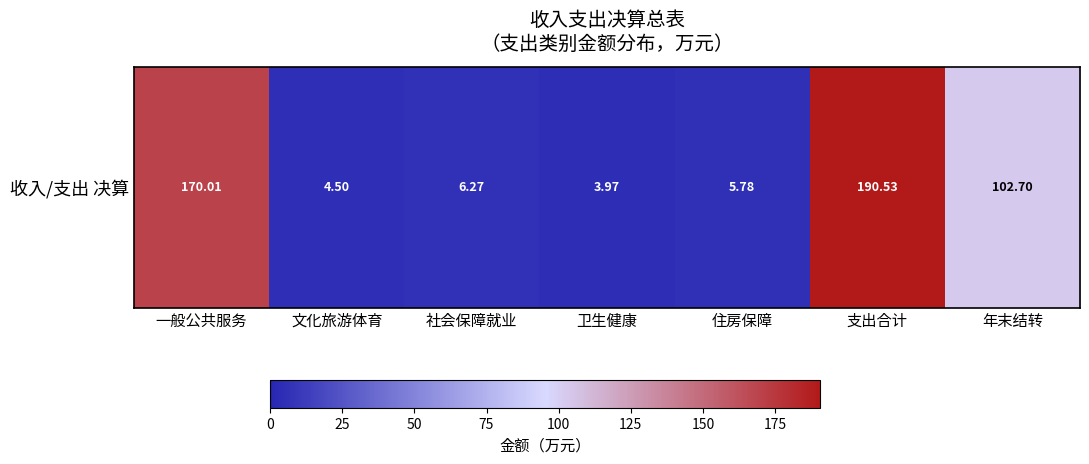

What is the change in value from 卫生健康 to 住房保障?

+1.8